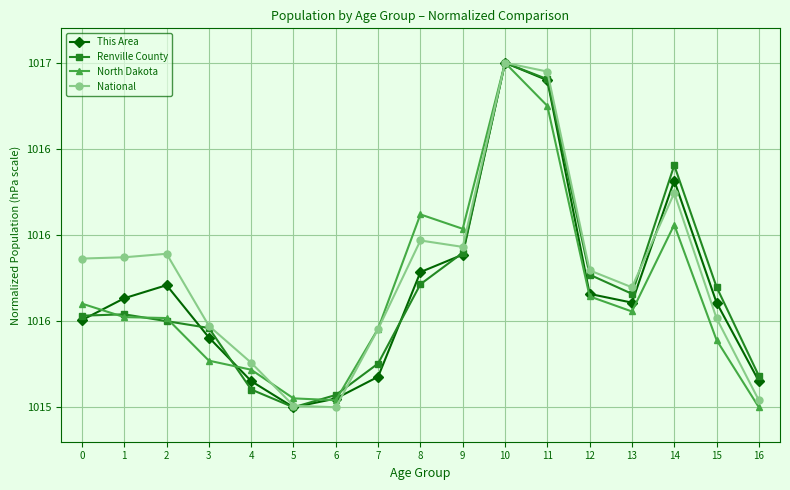

Which series has the largest total across all categories?

National